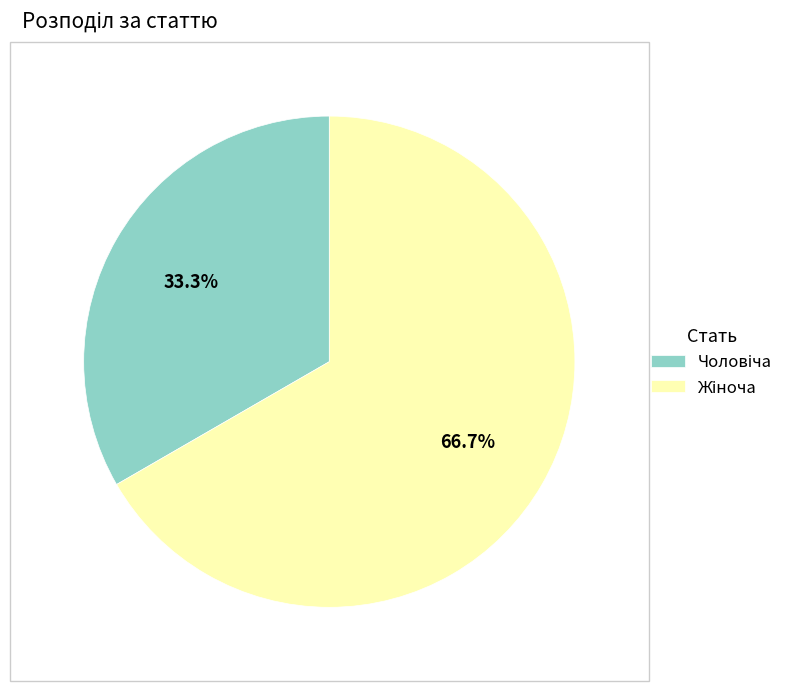

Is there any slice that represents more than half of the pie?

Yes